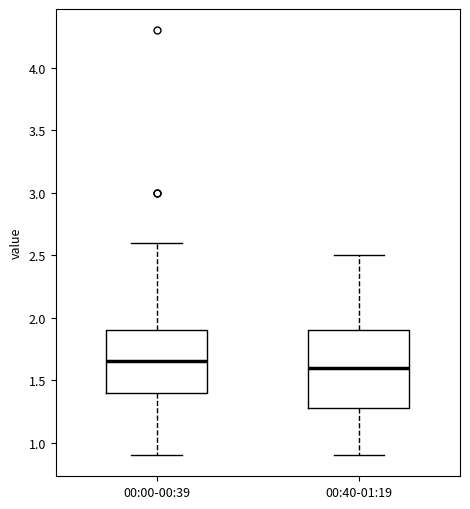

Reading left to right, transcribe this box plot: for each box, give where its median line is, the range the box spans, and where its two whiskers end, as read against the y-axis. The values are not printed on the chart, so give them approximately, as read against the axis.

00:00-00:39: median 1.65, box 1.40 to 1.90, whiskers 0.90 to 2.60
00:40-01:19: median 1.60, box 1.30 to 1.90, whiskers 0.90 to 2.50